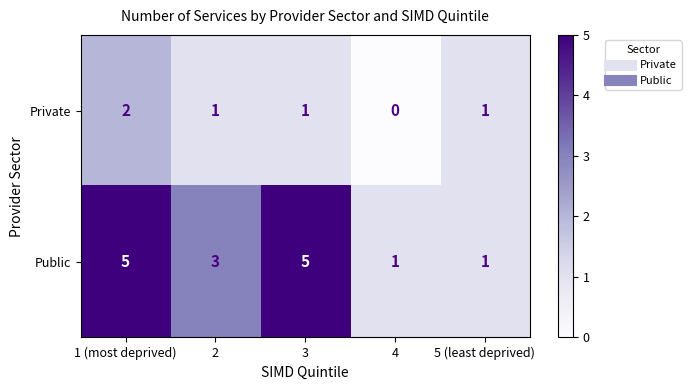

The Public series shows 2 at 4. True or false?

False